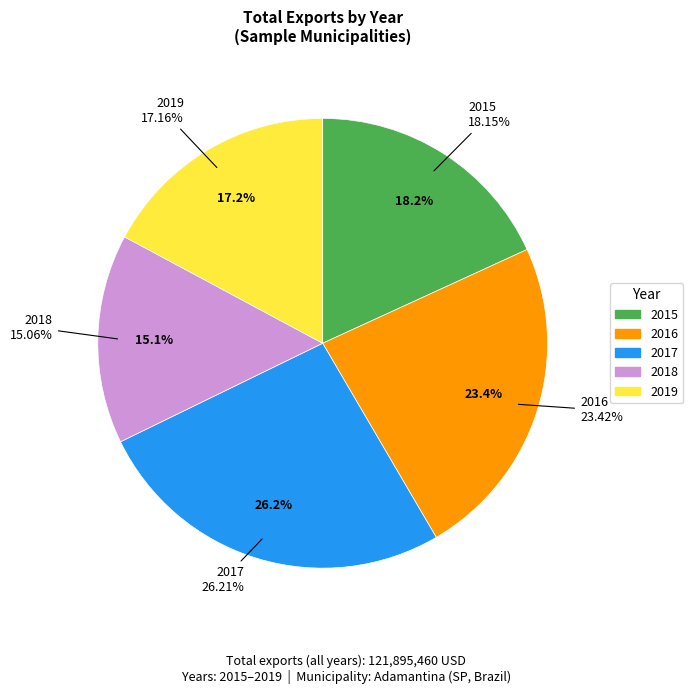

Is it true that 2017 is 39% of the pie?

False